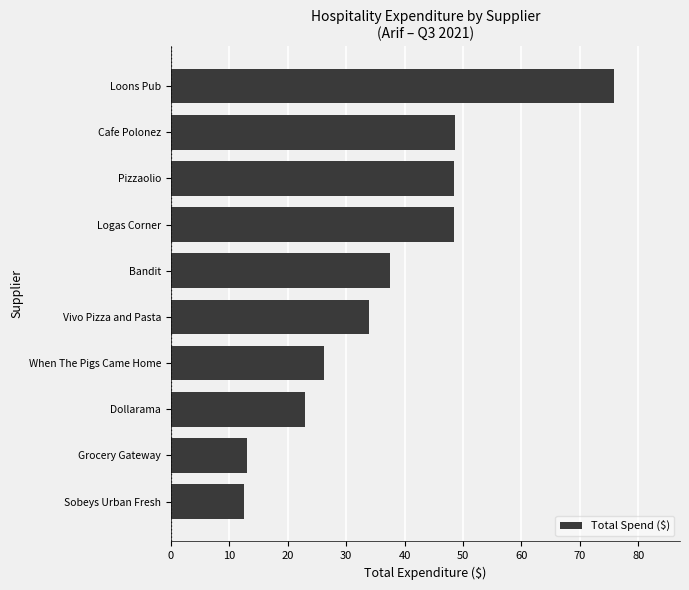

What is the average value?

36.7